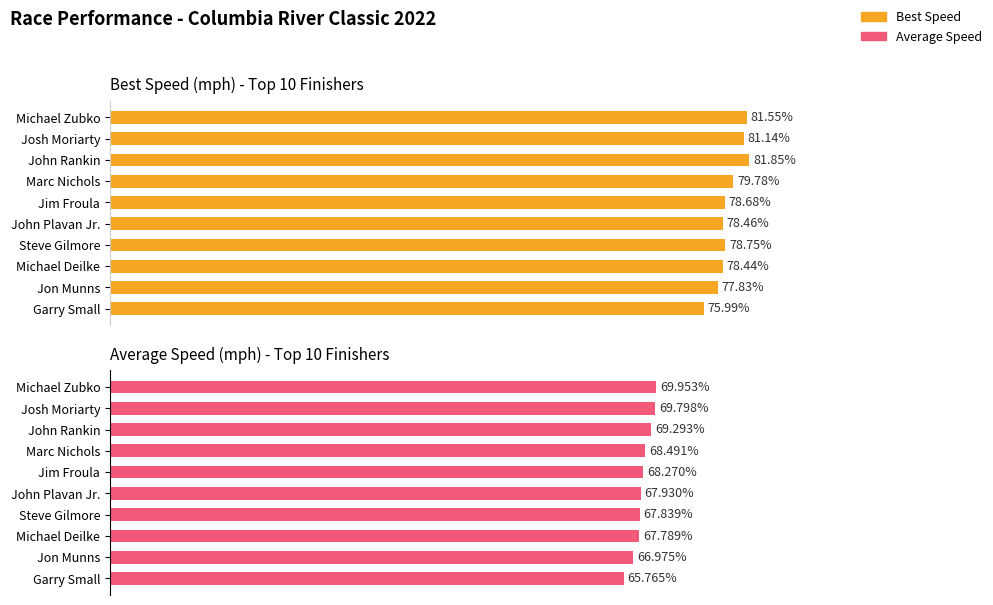

Is it true that Average Speed equals 115.1 at Michael Deilke?

False